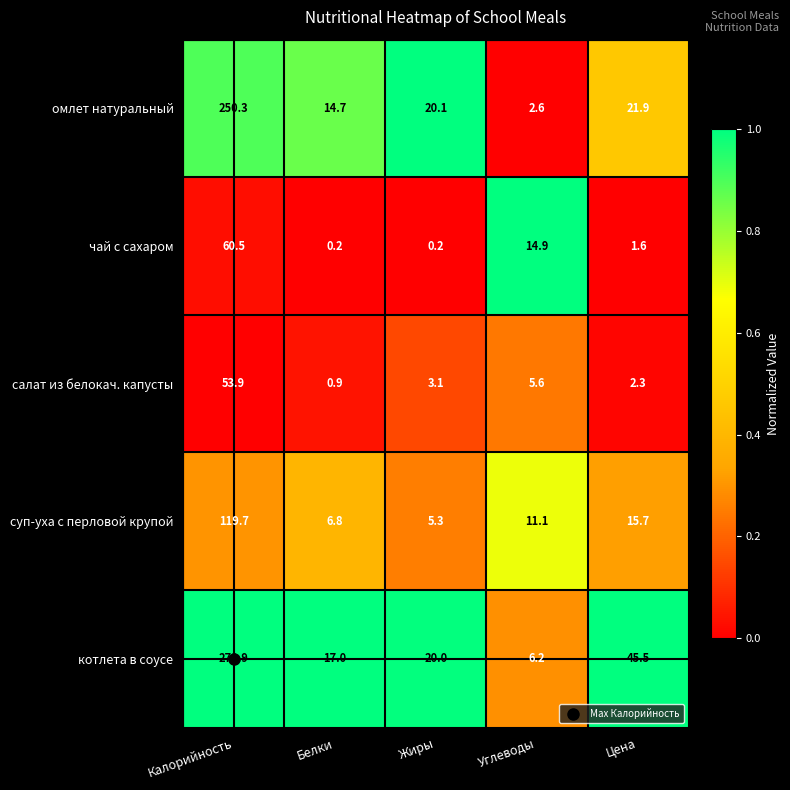

At how many categories does at least one series exceed 0?

5